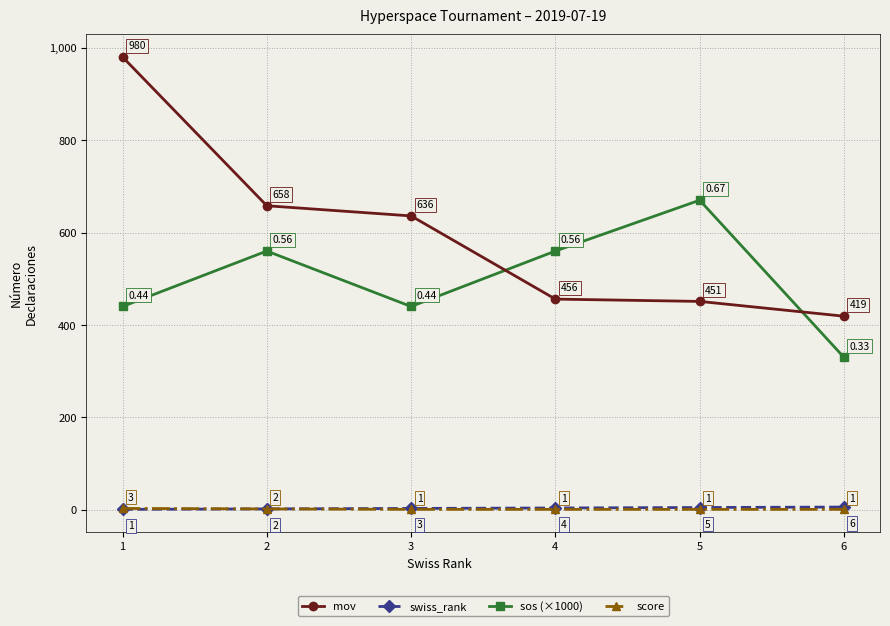

At which category is the sum across all series the highest?

1